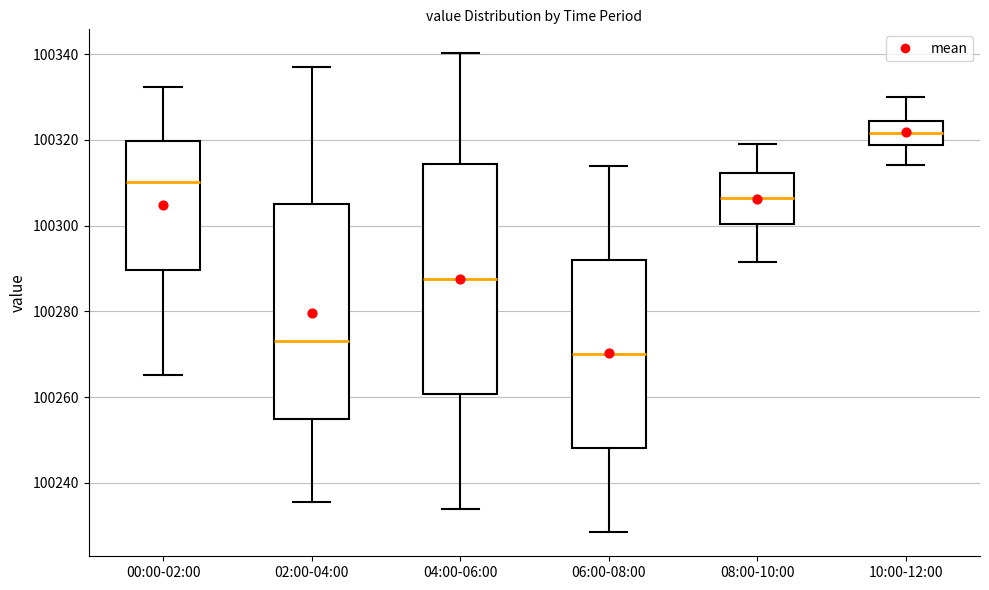

Where does the median line of the box for 06:00-08:00 sit on the y-axis? The values are not printed on the chart, so give them approximately, as read against the axis.

100270